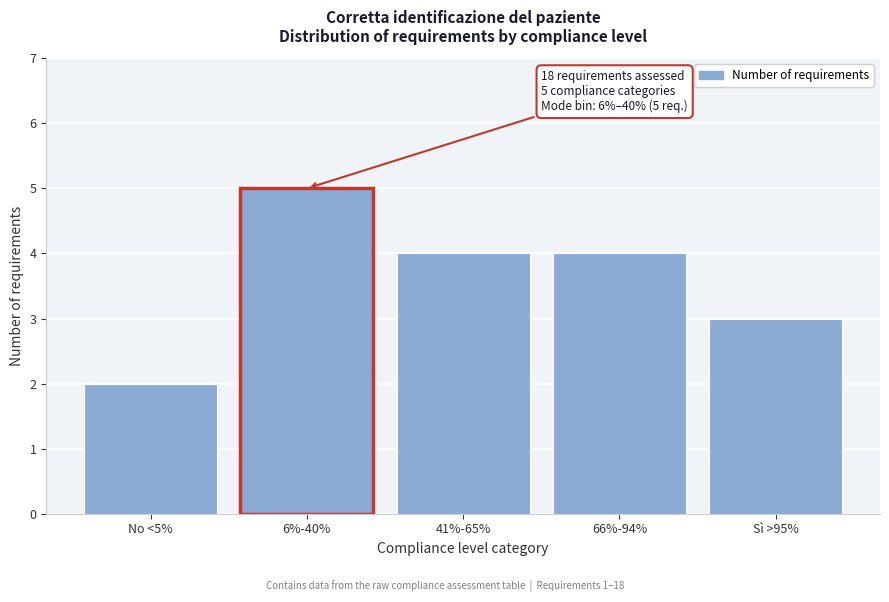

Reading right to left, list all the values displayed in this chart.

Sì >95%=3	66%-94%=4	41%-65%=4	6%-40%=5	No <5%=2